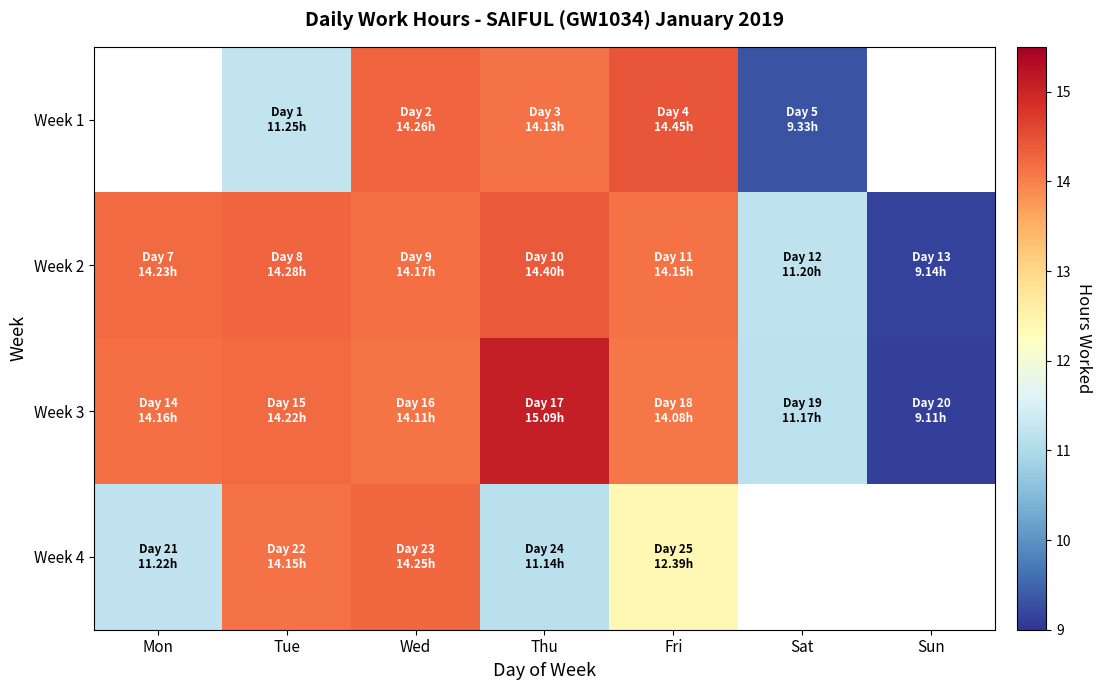

What is the average value of the Week 2 series?

13.1